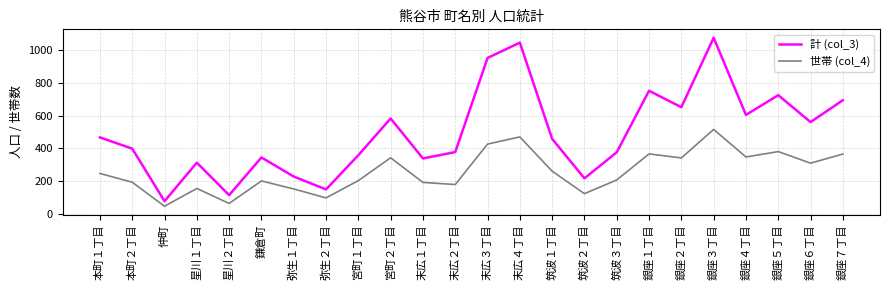

Does the chart display data point markers on the line(s)?

No